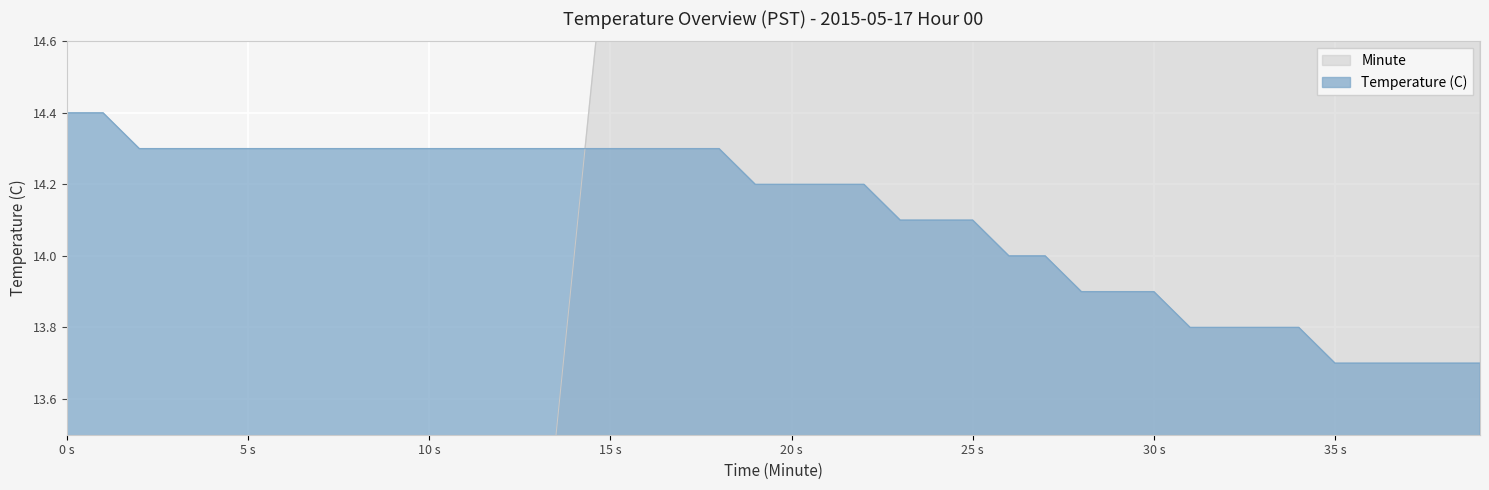

Rank the series by their average value, from highest to lowest.

Minute, Temperature (C)